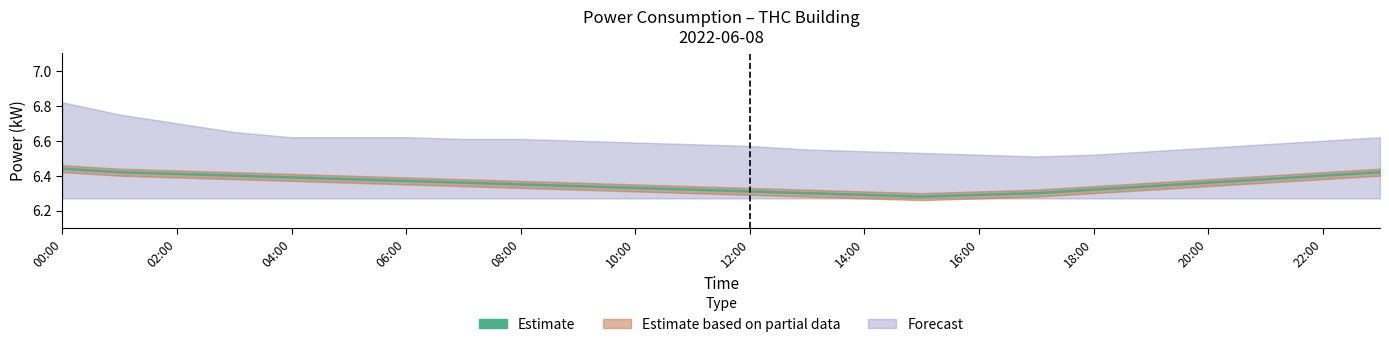

Count the values in the range 6 to 7.

24